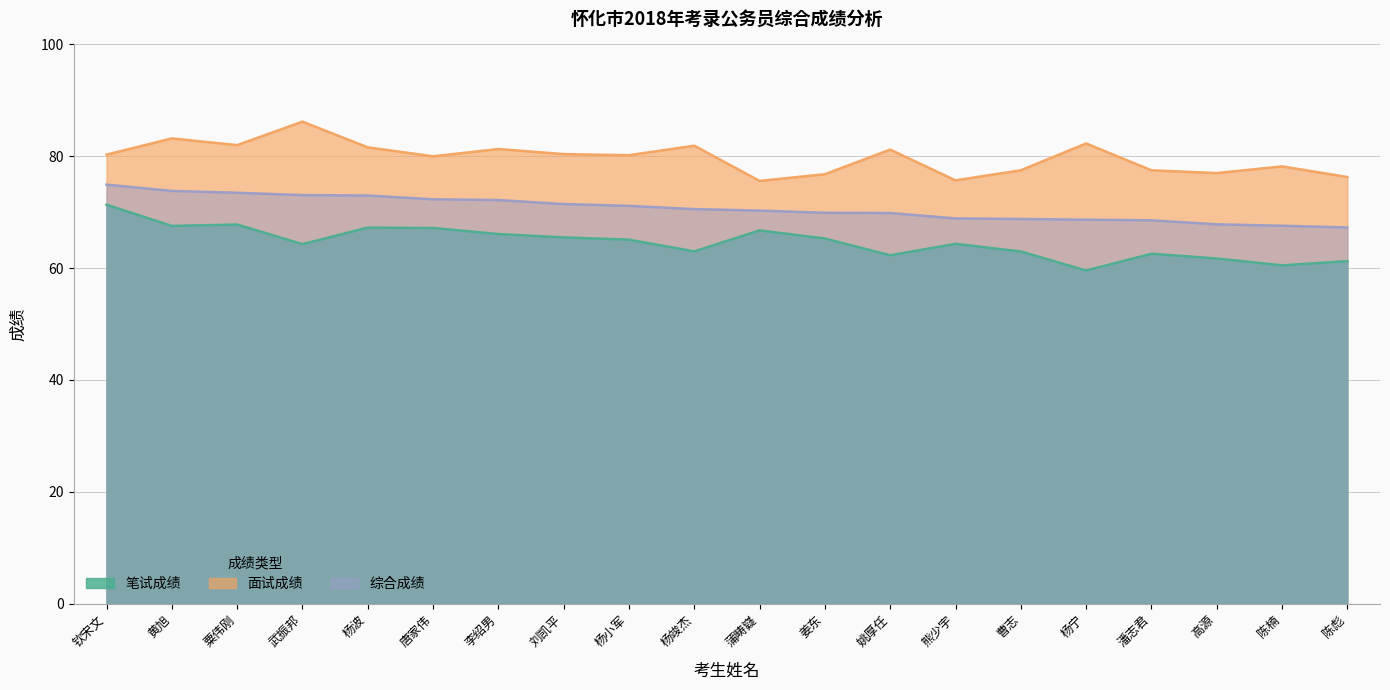

Is it true that 面试成绩 equals 48.7 at 唐家伟?

False